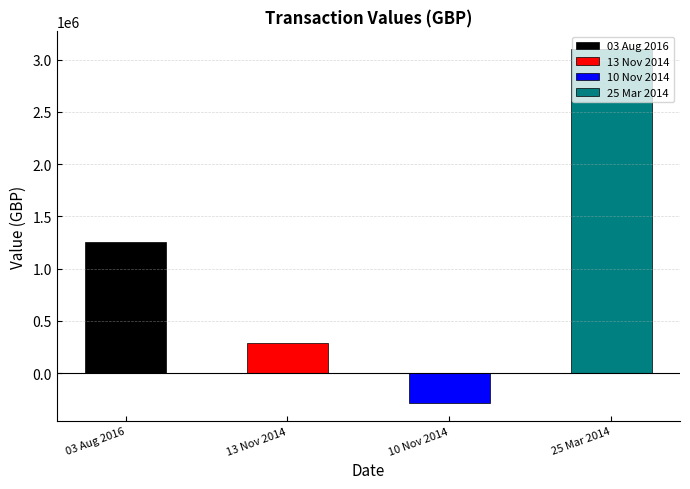

What is the label of the 4th bar from the right?

03 Aug 2016